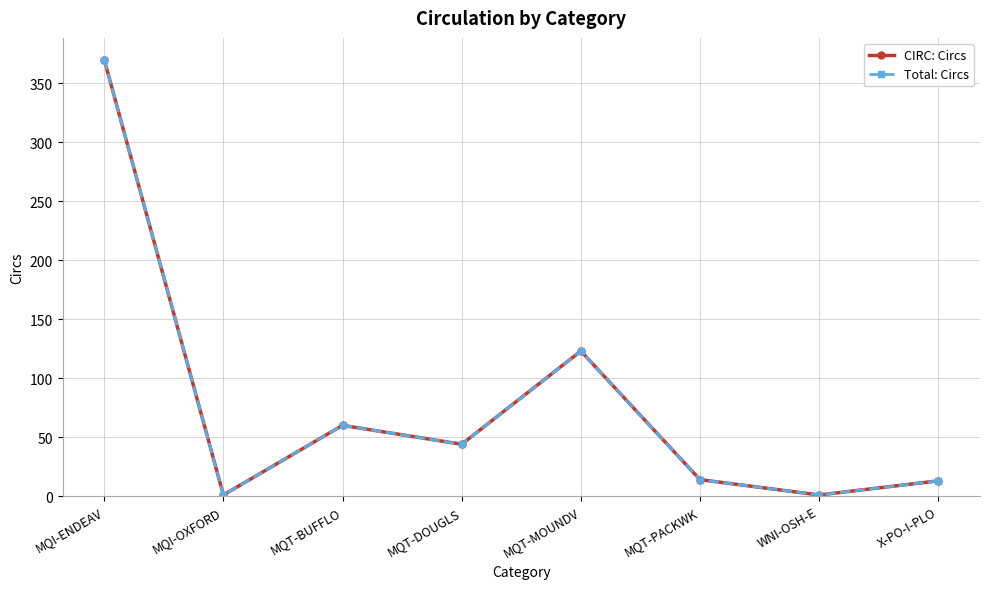

Between MQT-MOUNDV and MQT-PACKWK, which series saw the biggest shift?

CIRC: Circs